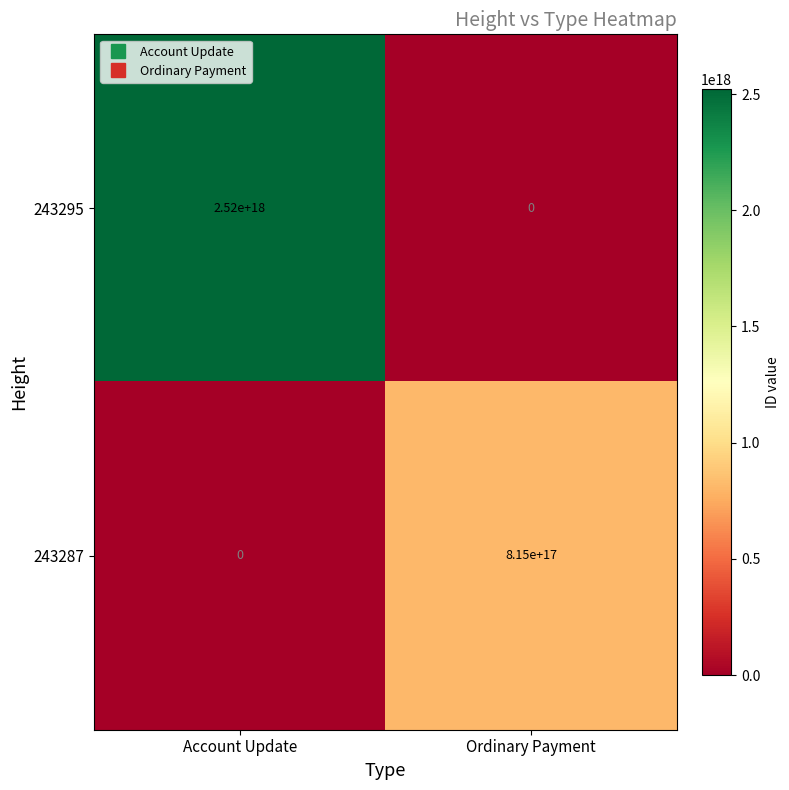

Between Account Update and Ordinary Payment, which series saw the biggest shift?

243295